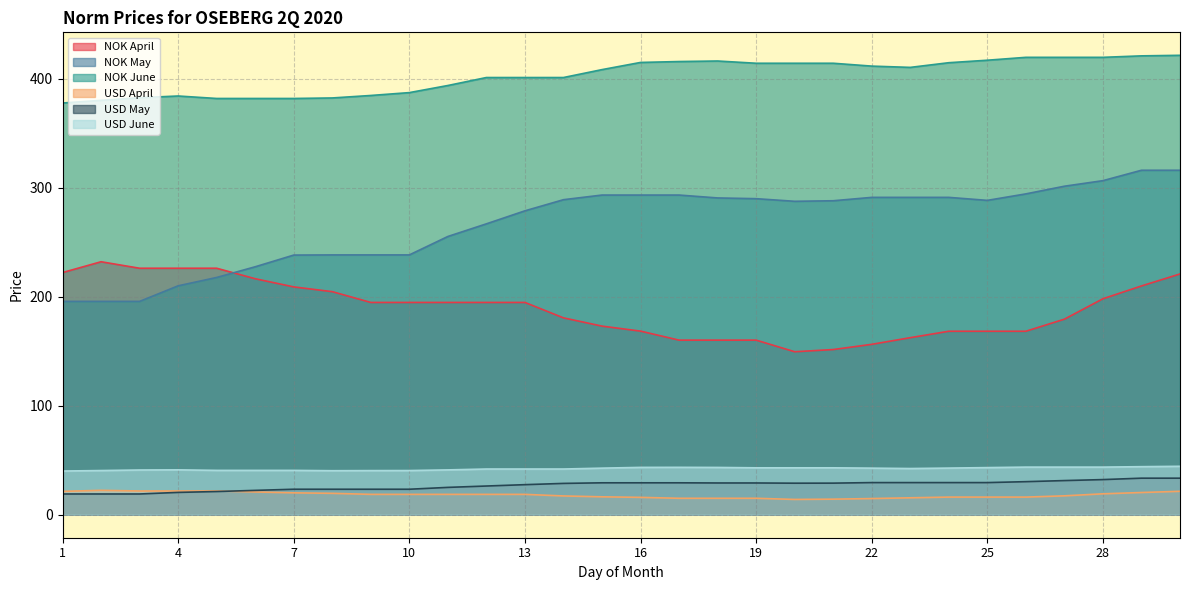

True or false: USD April and USD June intersect in this chart.

False